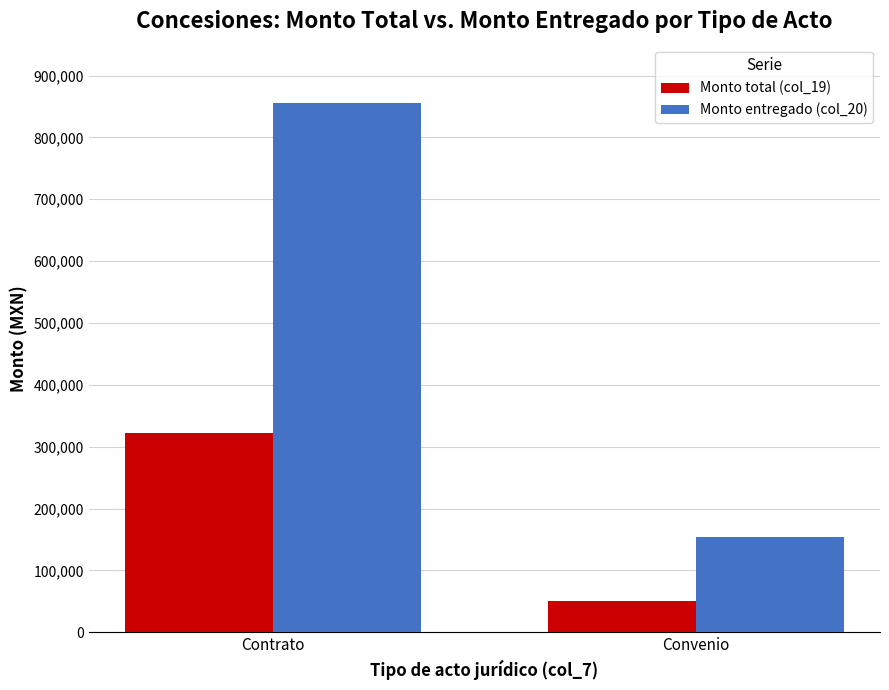

List the series in order of their overall mean, lowest first.

Monto total (col_19), Monto entregado (col_20)